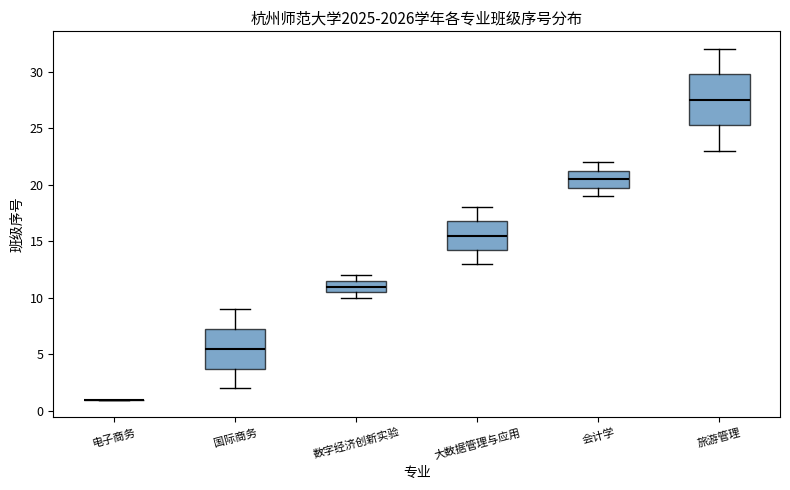

Where does the lower whisker of the box for 旅游管理 end on the y-axis? The values are not printed on the chart, so give them approximately, as read against the axis.

23.0